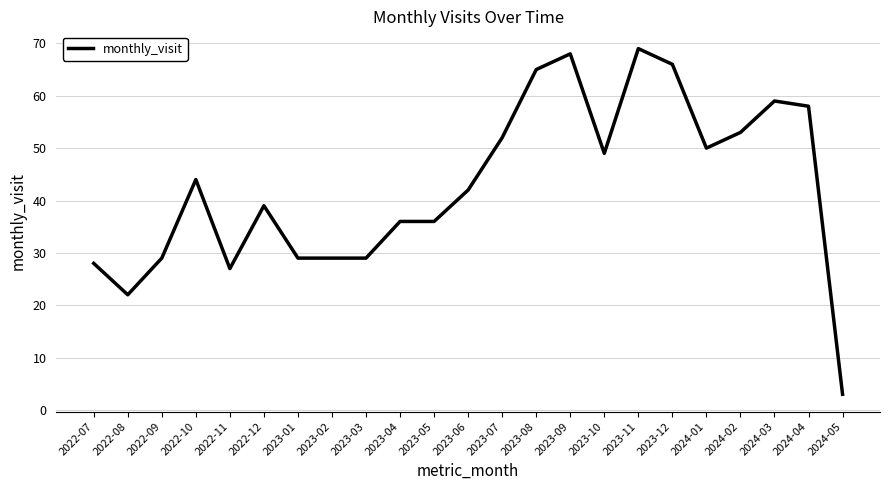

What is the difference between the second highest and second lowest values?

46